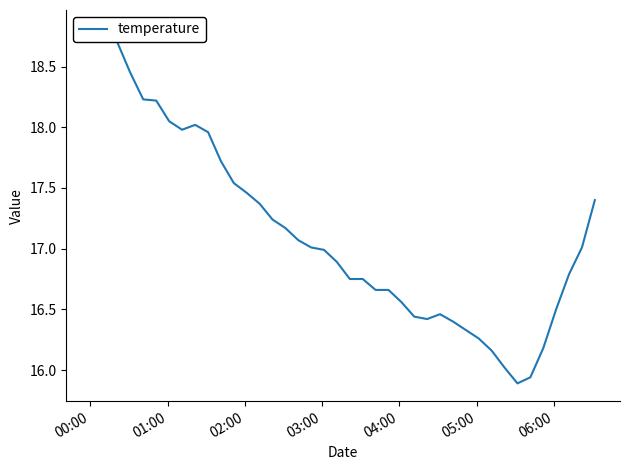

What is the sum of all values?

685.2